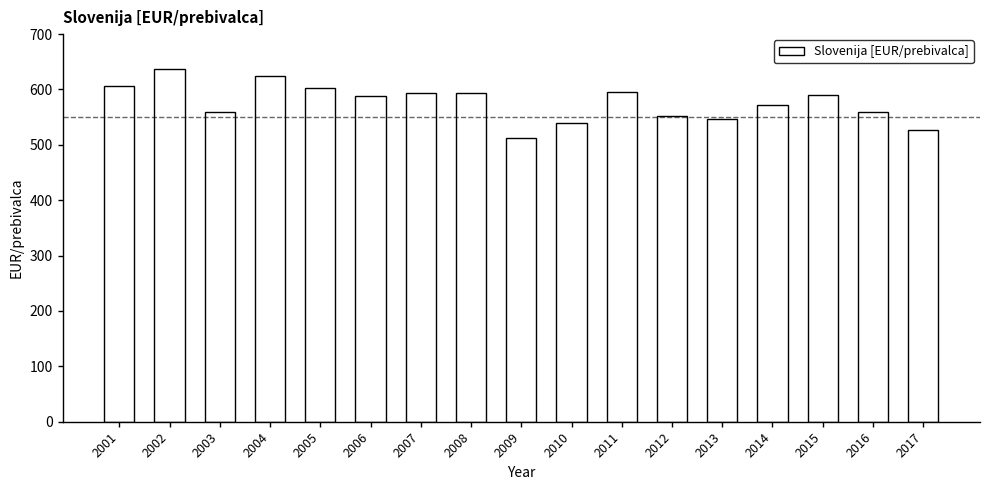

What is the smallest value displayed?

512.6